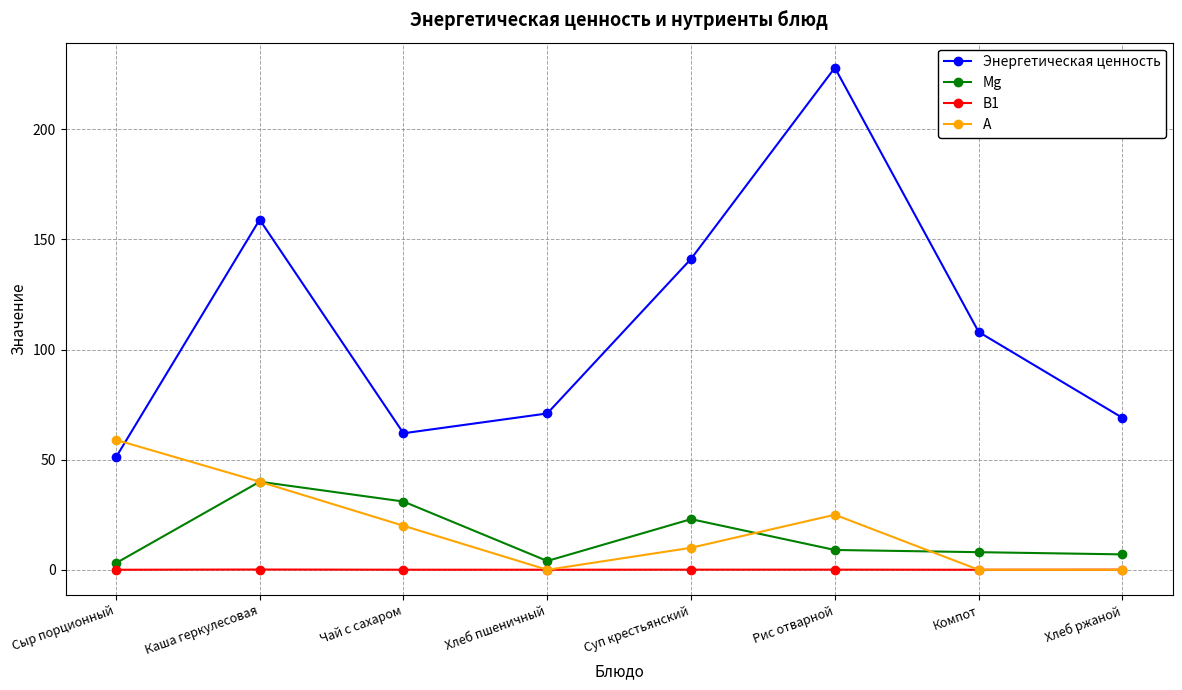

What is the average value of the Энергетическая ценность series?

111.2